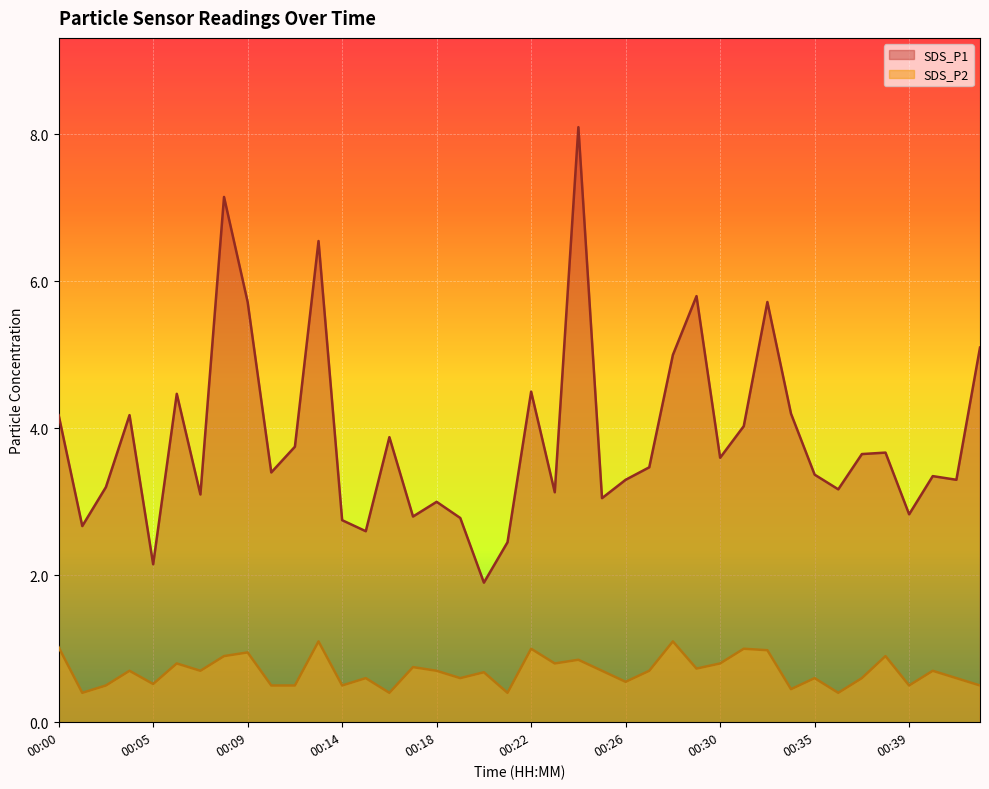

Rank the categories by SDS_P1 value from highest to lowest.

00:24, 00:08, 00:12, 00:29, 00:09, 00:32, 00:43, 00:28, 00:22, 00:06, 00:33, 00:00, 00:04, 00:31, 00:16, 00:11, 00:38, 00:37, 00:30, 00:27, 00:10, 00:35, 00:41, 00:26, 00:42, 00:03, 00:36, 00:23, 00:07, 00:25, 00:18, 00:39, 00:17, 00:19, 00:14, 00:01, 00:15, 00:21, 00:05, 00:20